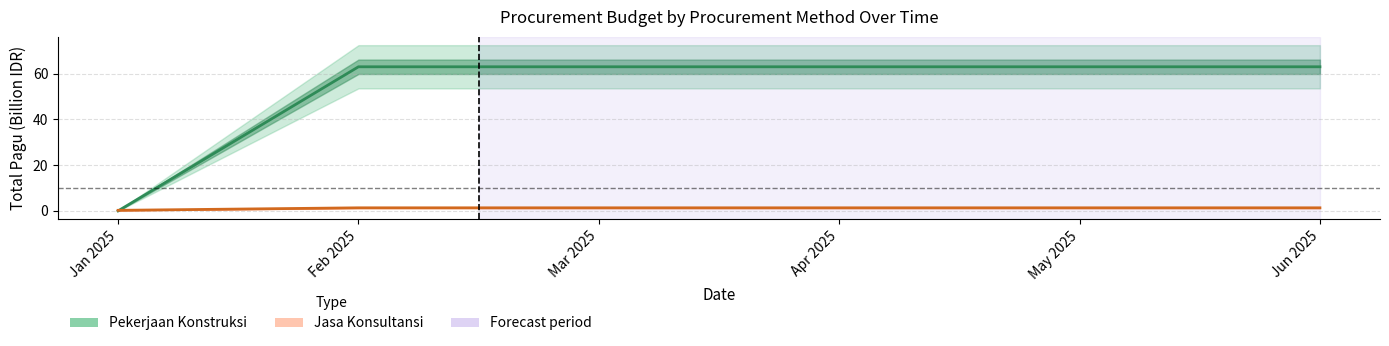

Between Mar 2025 and Jun 2025, which is larger?

Mar 2025